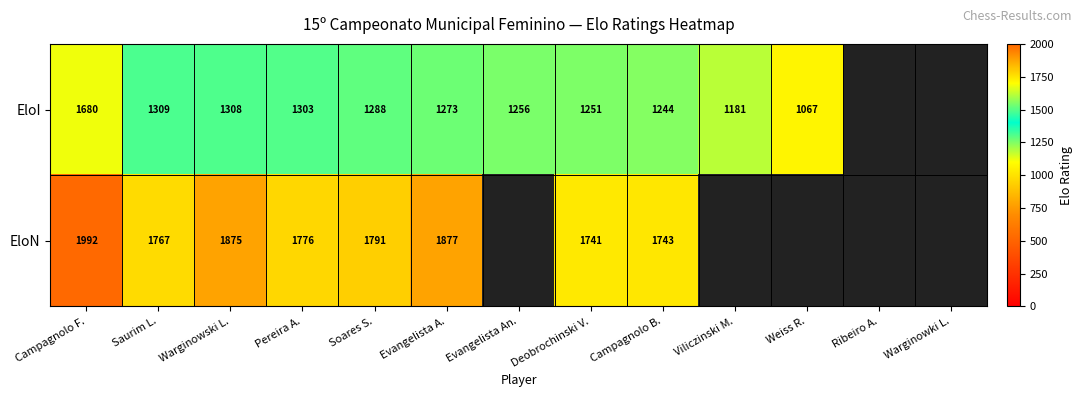

Rank the series at Saurim L. from lowest to highest value.

EloI, EloN